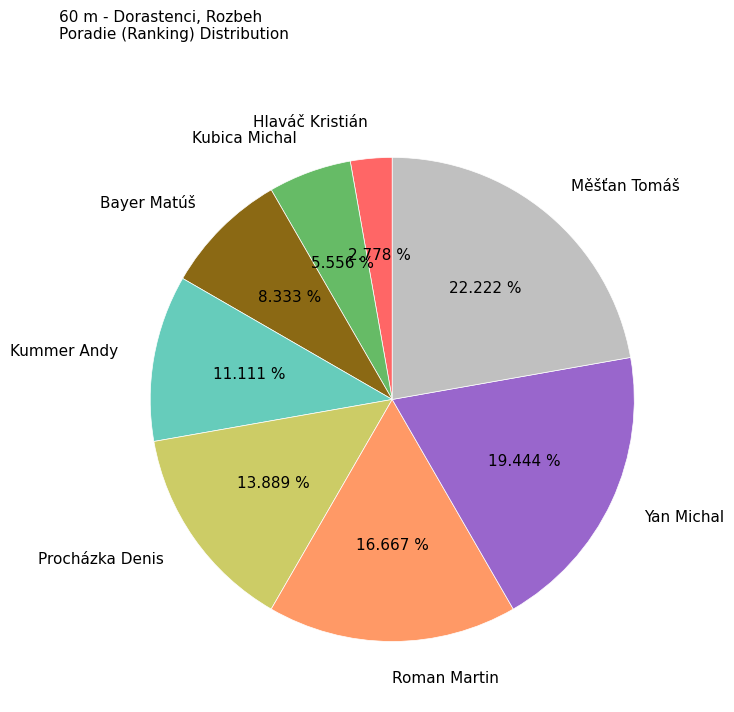

Count the number of slices in the pie.

8